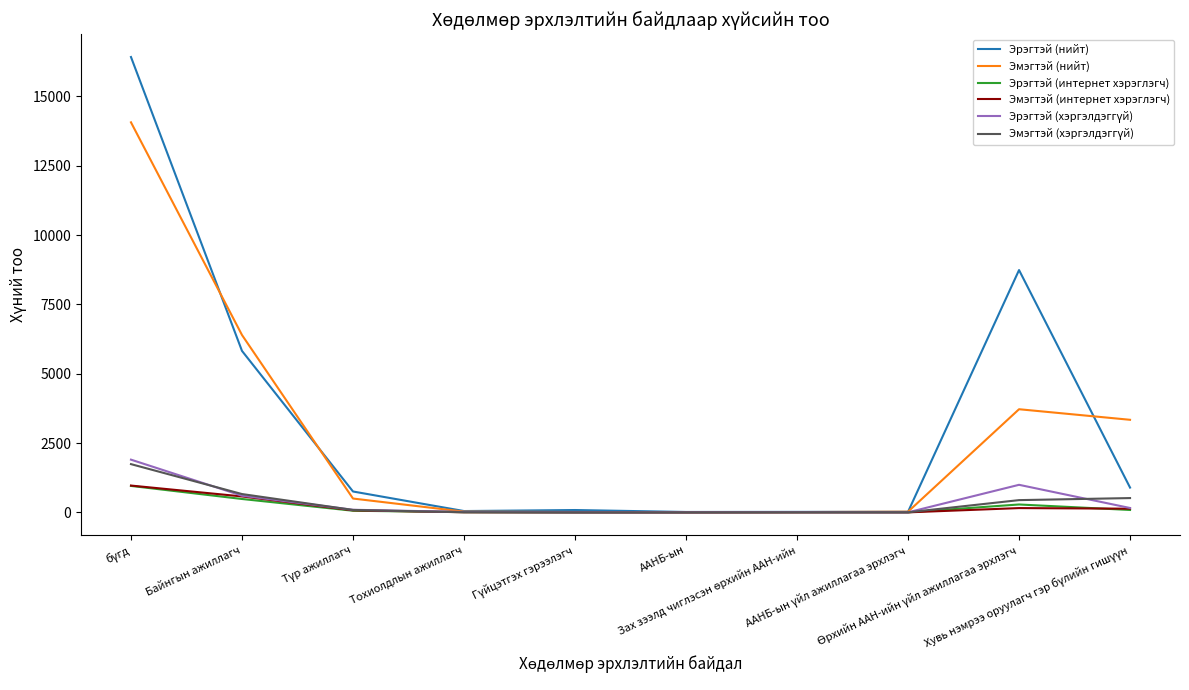

What is the greatest value displayed?

16420